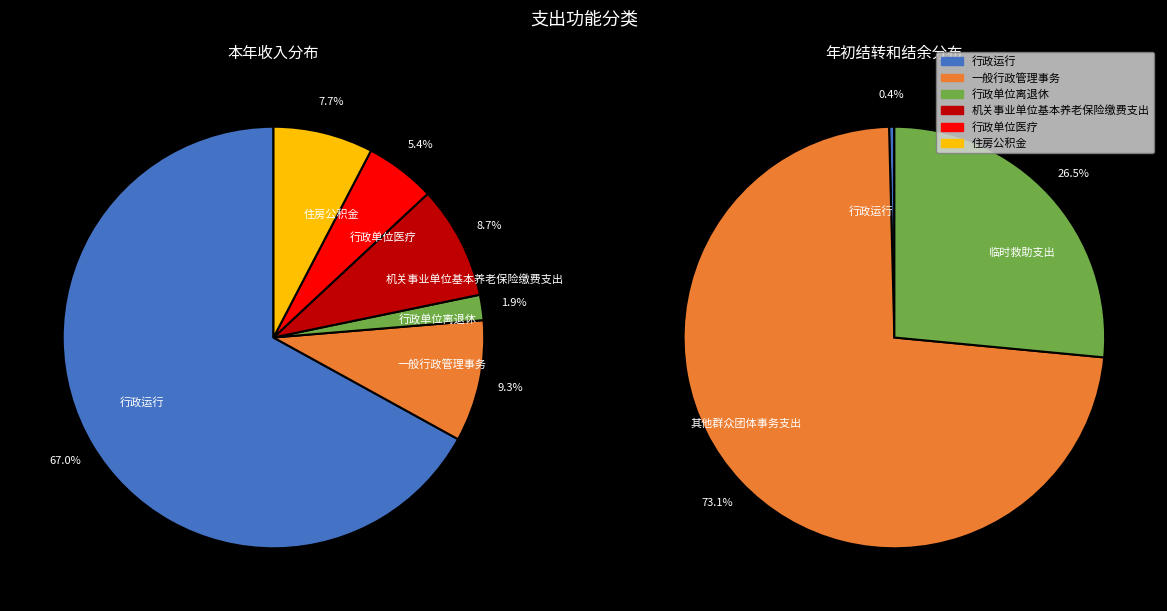

Rank the series by their average value, from highest to lowest.

本年收入, 年初结转和结余